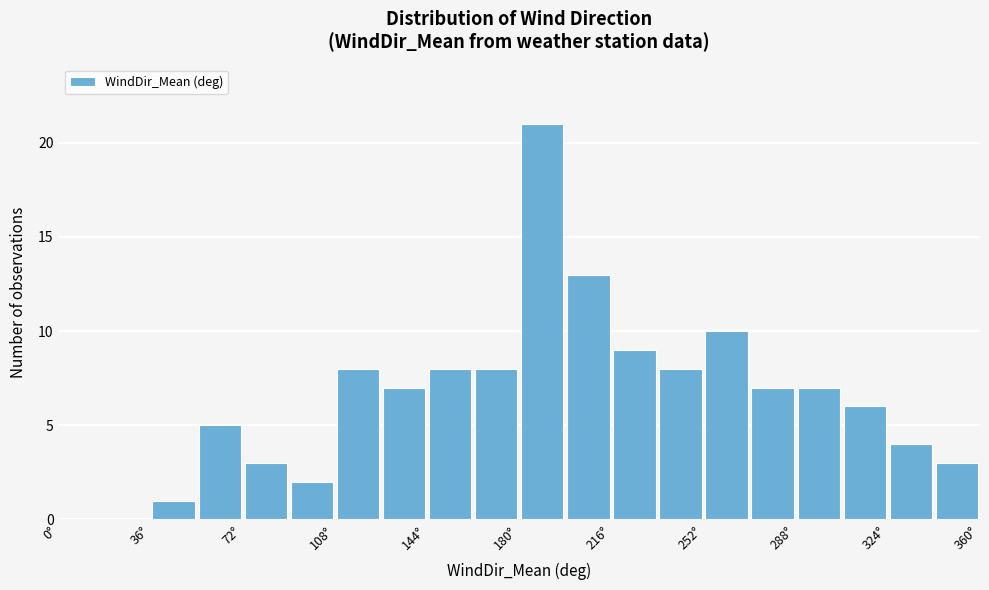

Around what value on the x-axis is the tallest bar? Give the approximate position of its centre, as read against the axis.

190